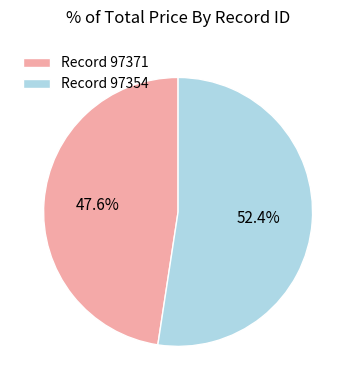

How many segments does this pie chart have?

2